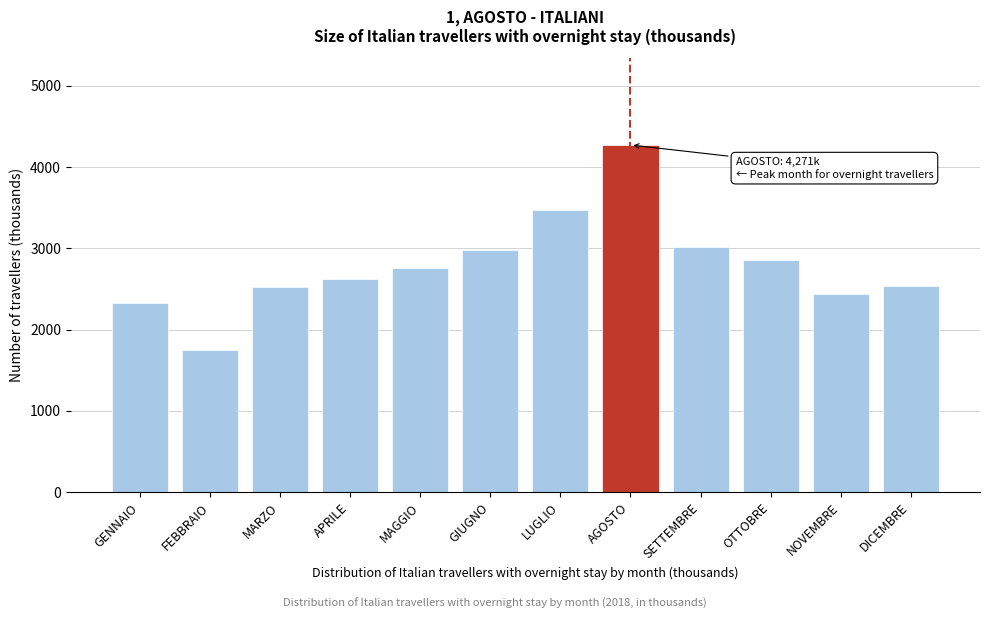

What is the value of the 2nd bar from the left?

1751.6